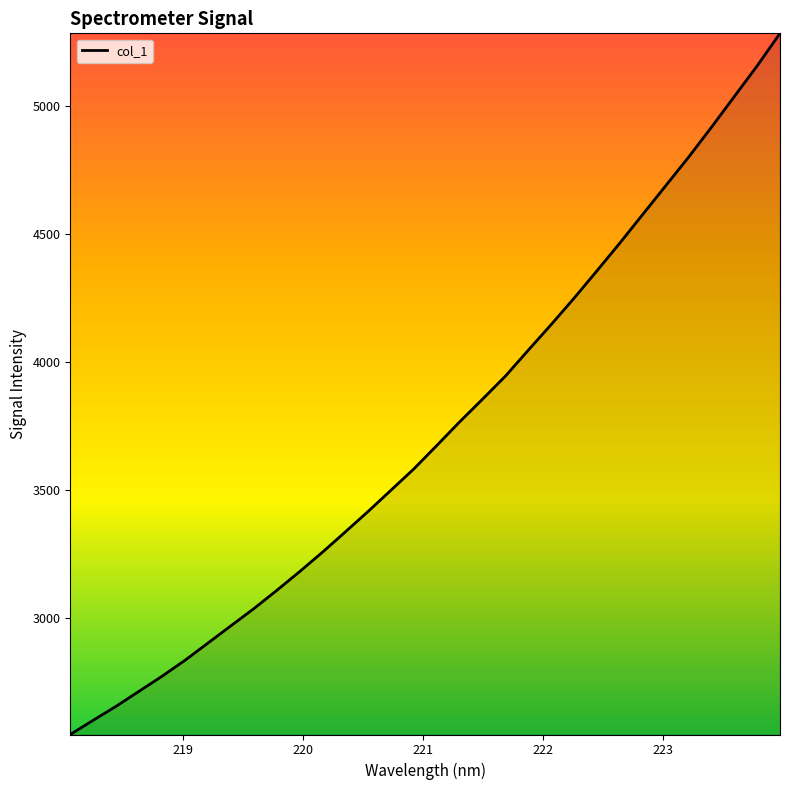

What is the greatest value displayed?

5283.7